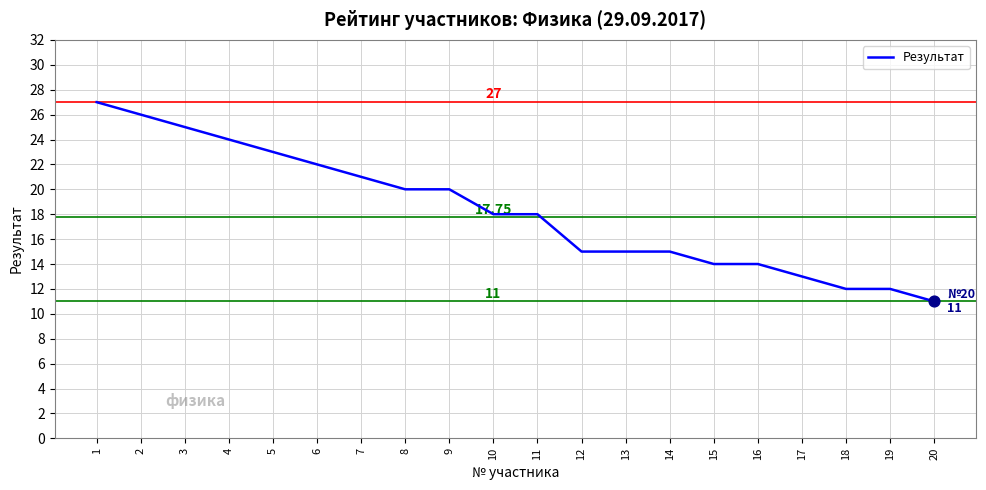

Which has a higher value, 18 or 13?

13